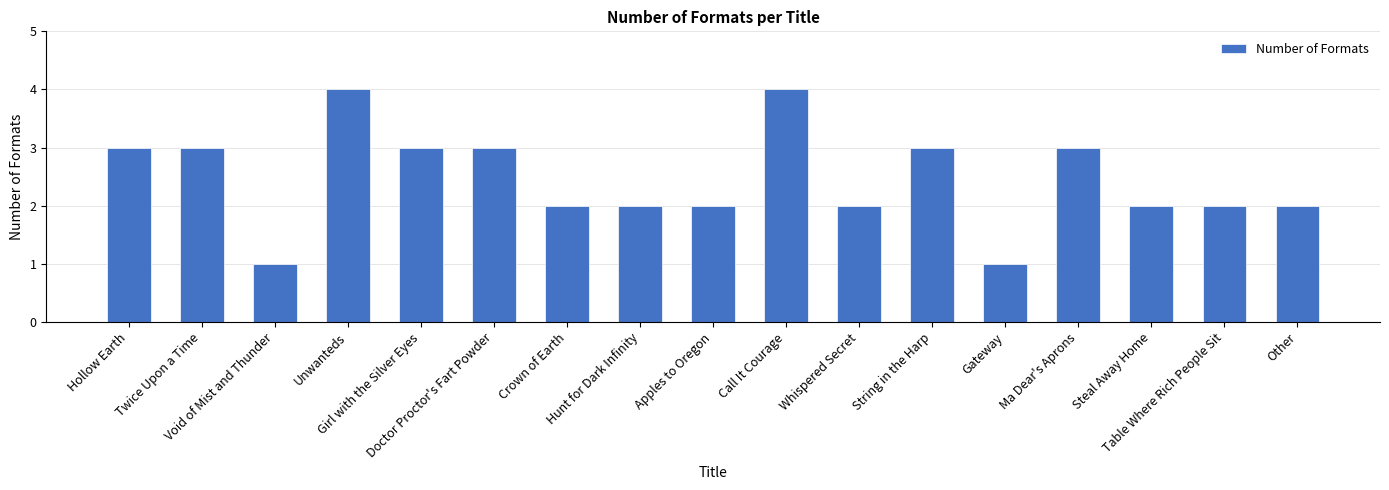

What position from the left is Girl with the Silver Eyes?

5